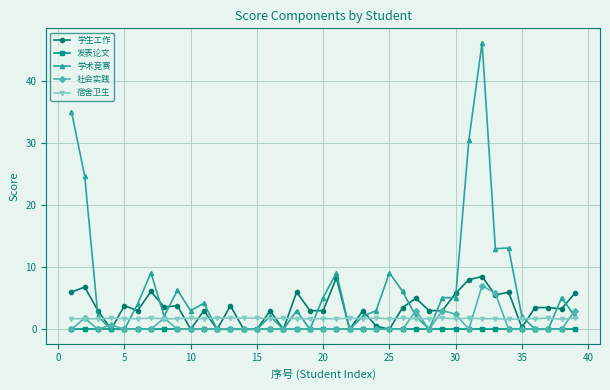

Which series has the largest total across all categories?

学术竞赛